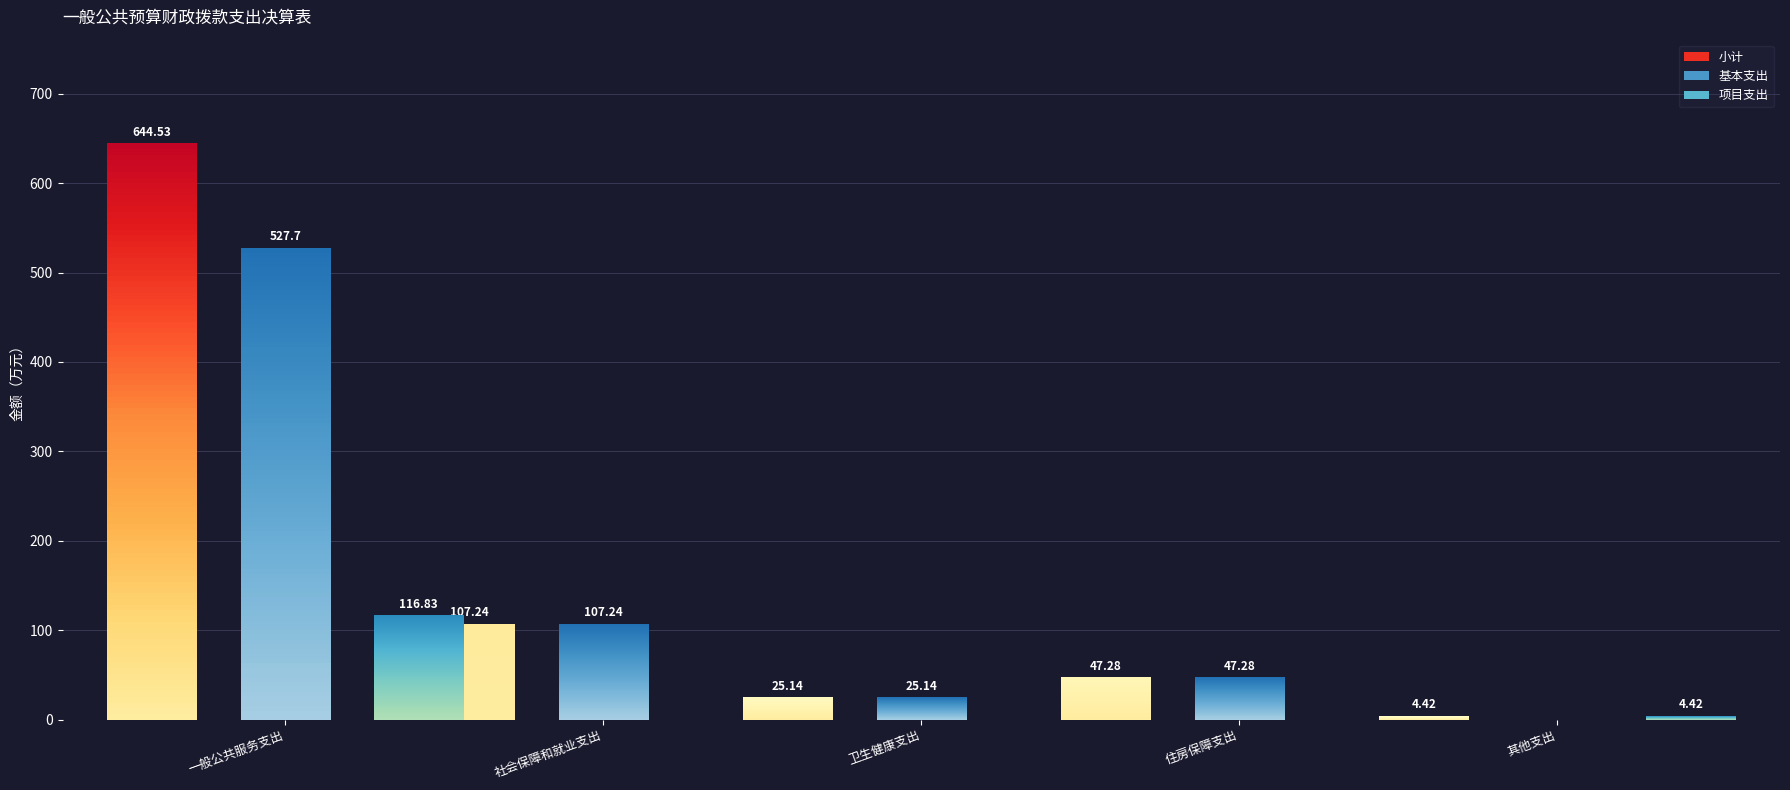

What is the average value of the 基本支出 series?

141.5